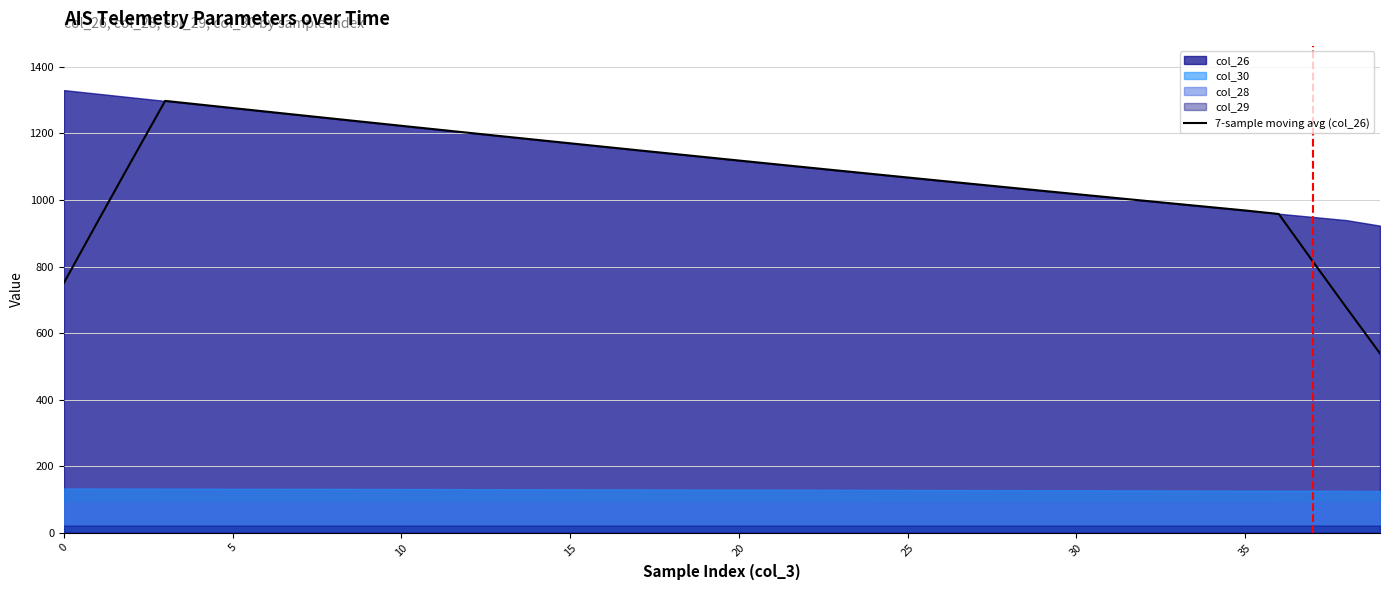

True or false: the data has more than 1 interior local peaks.

False